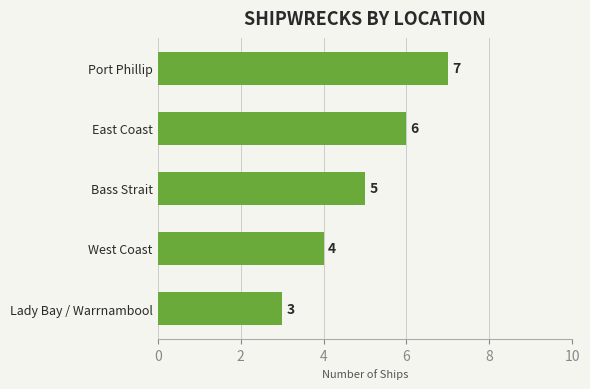

Are the bars horizontal?

Yes